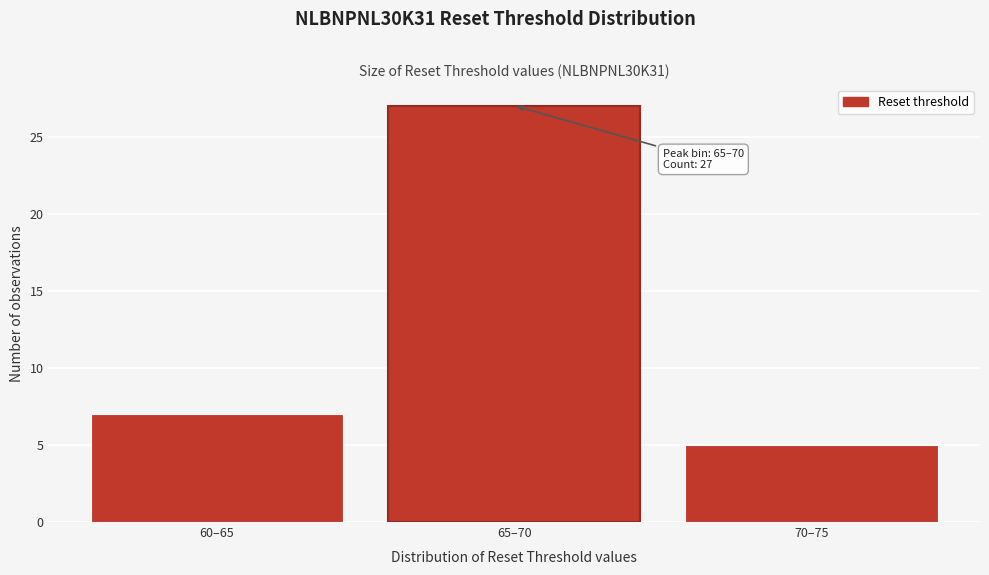

Reading left to right, list all the values displayed in this chart.

60–65=7	65–70=27	70–75=5